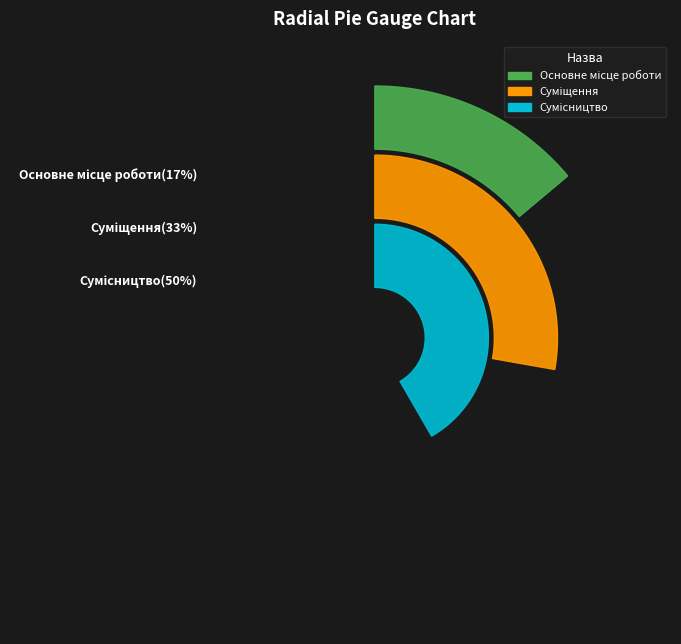

To the nearest percent, what is the difference between the largest and smallest slice percentages?

33%